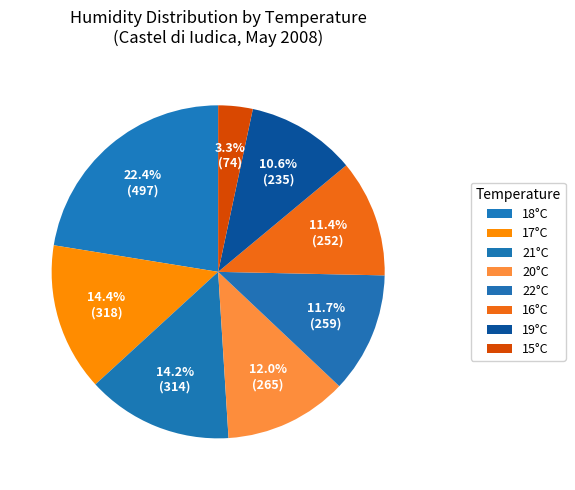

Count the number of slices in the pie.

8